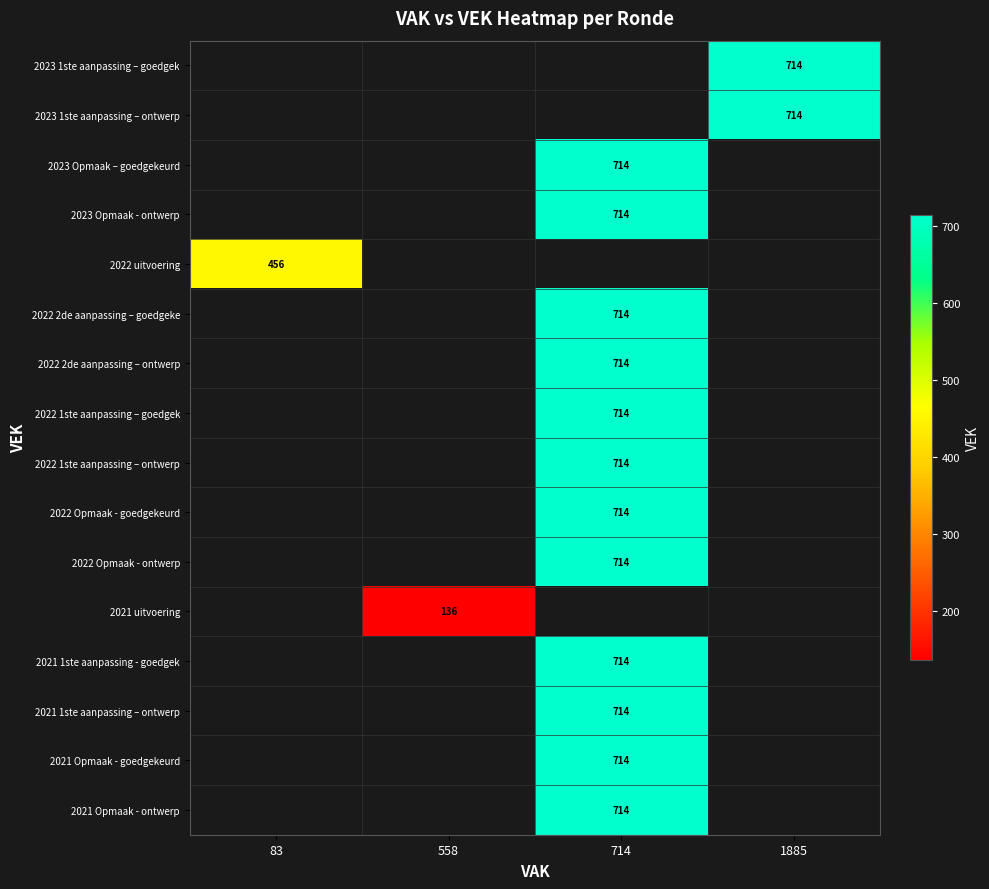

Which category has the highest value across all series?

1885